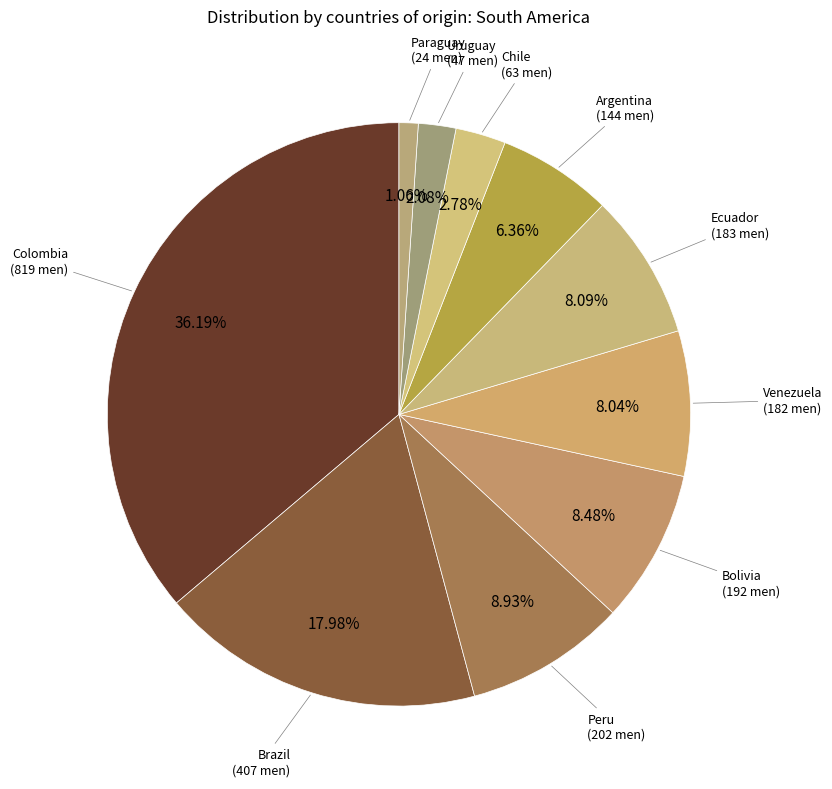

Does Chile account for over 50% of the chart?

No